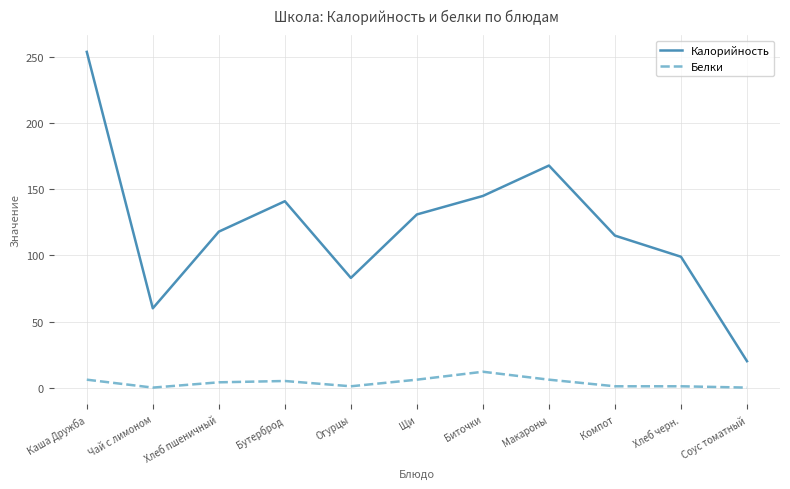

Count the number of categories in the chart.

11